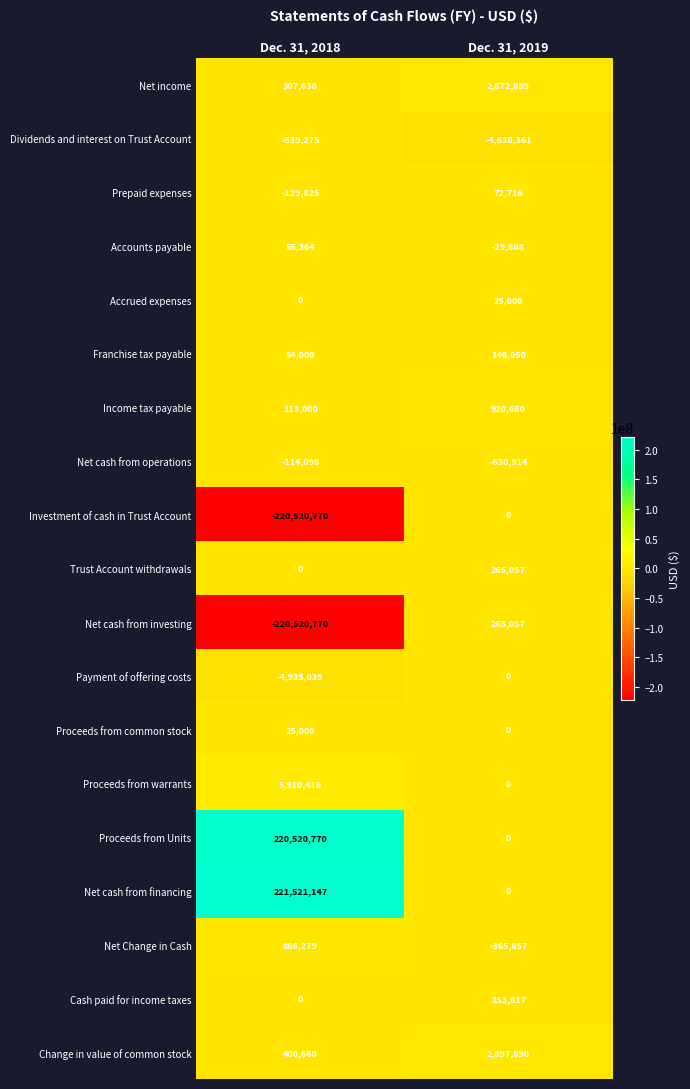

At which label is Prepaid expenses closest to -28554?

Dec. 31, 2019